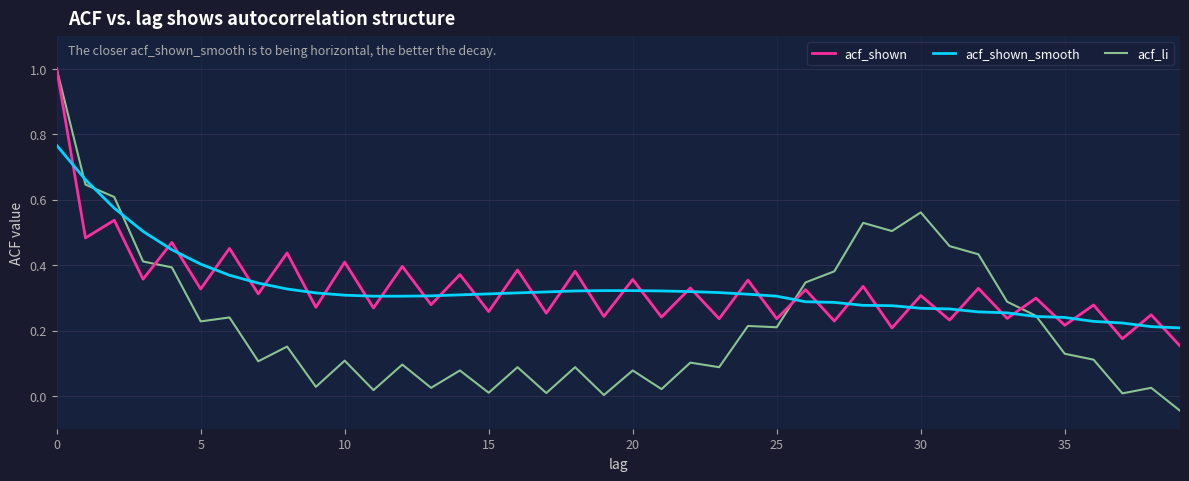

Which series has the widest spread of values?

acf_li